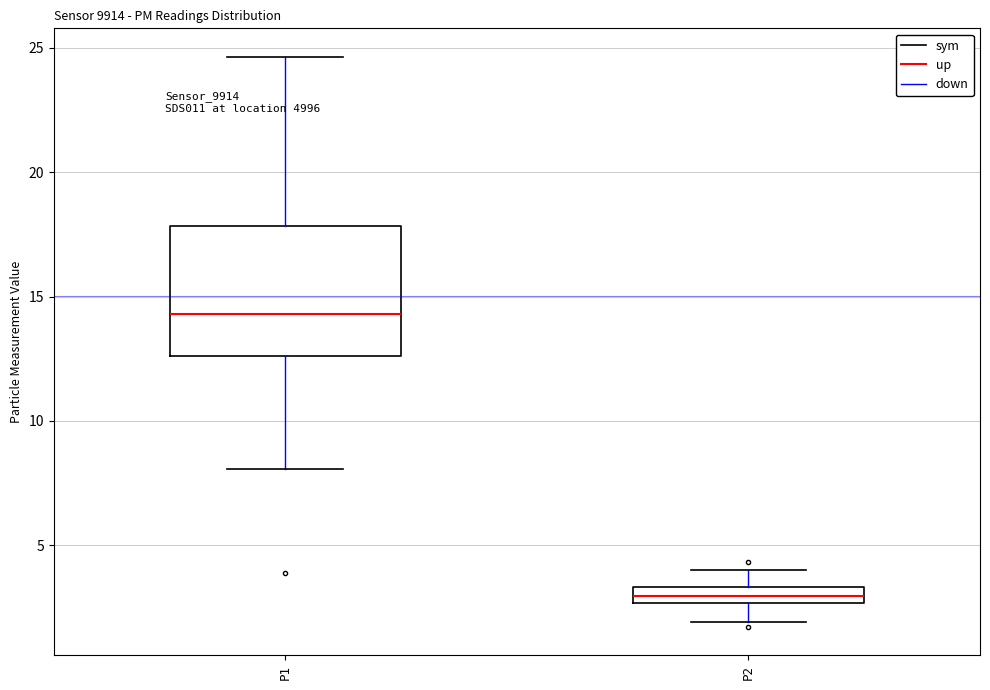

Where is the lower edge of the box for P1 on the y-axis? The values are not printed on the chart, so give them approximately, as read against the axis.

12.5